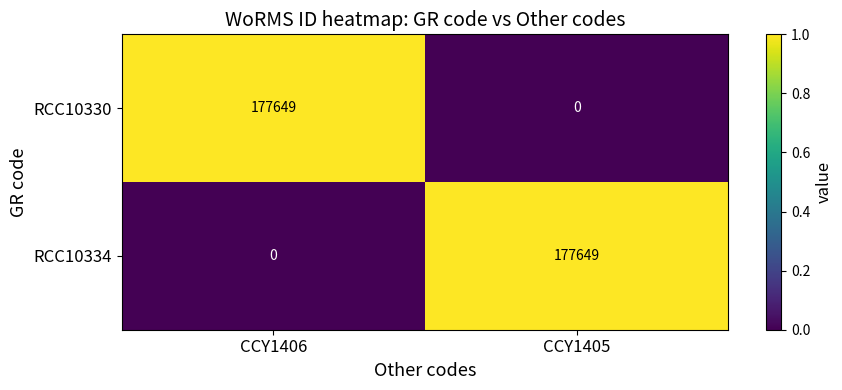

Rank the series at CCY1406 from lowest to highest value.

RCC10334, RCC10330